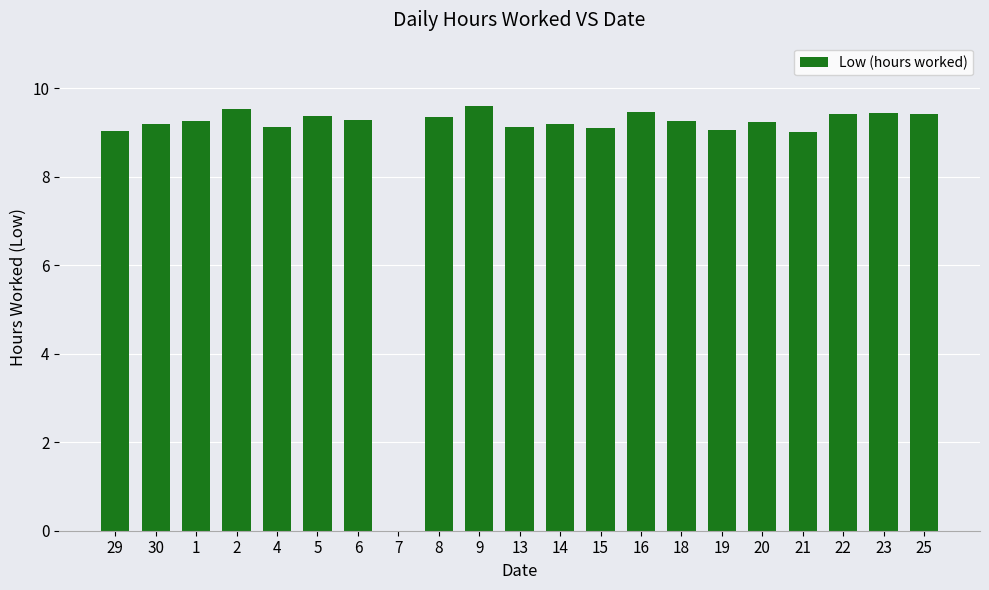

At which label is the value closest to 4?

7